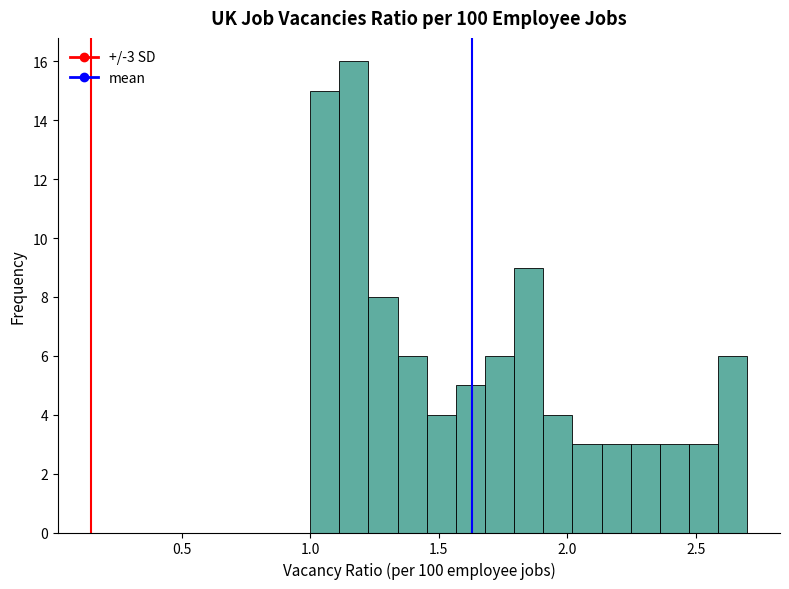

Around what value on the x-axis is the tallest bar? Give the approximate position of its centre, as read against the axis.

1.15